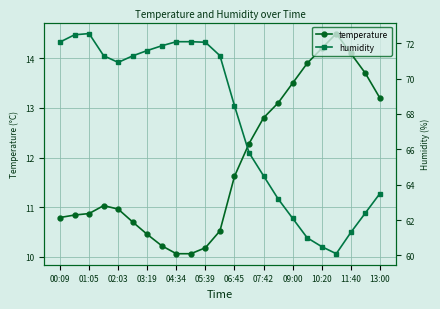

Is this an area chart (filled region under the line)?

No